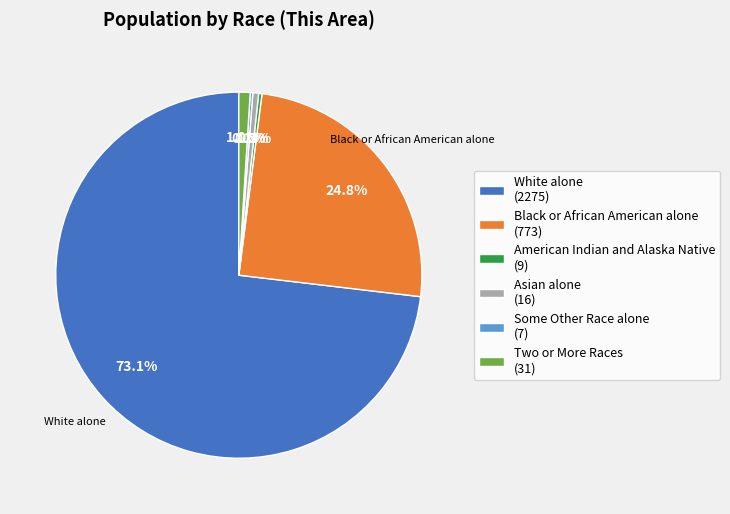

Is there a majority slice in this chart?

Yes